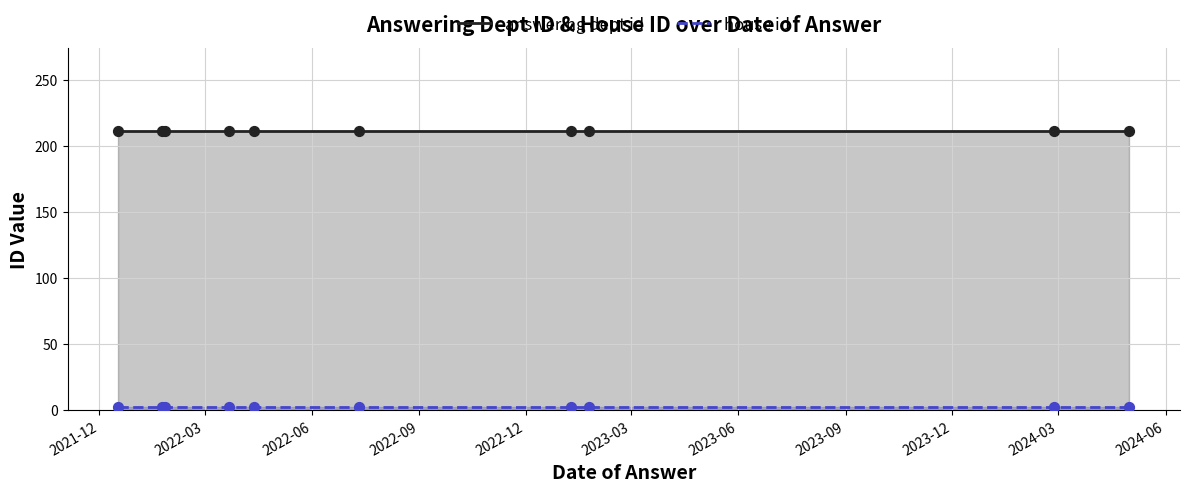

Which series has the largest total across all categories?

answering dept id